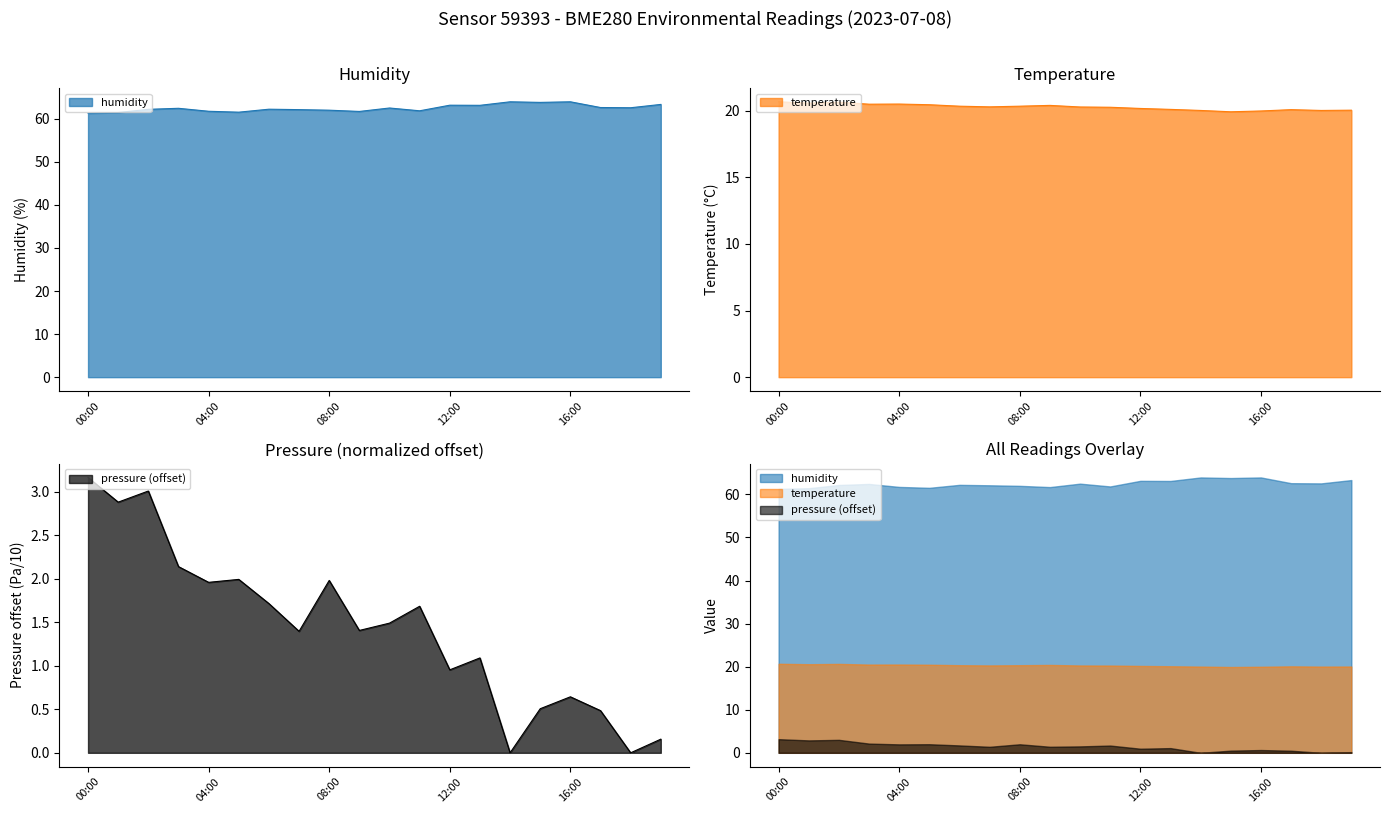

Which series has the widest spread of values?

pressure_norm